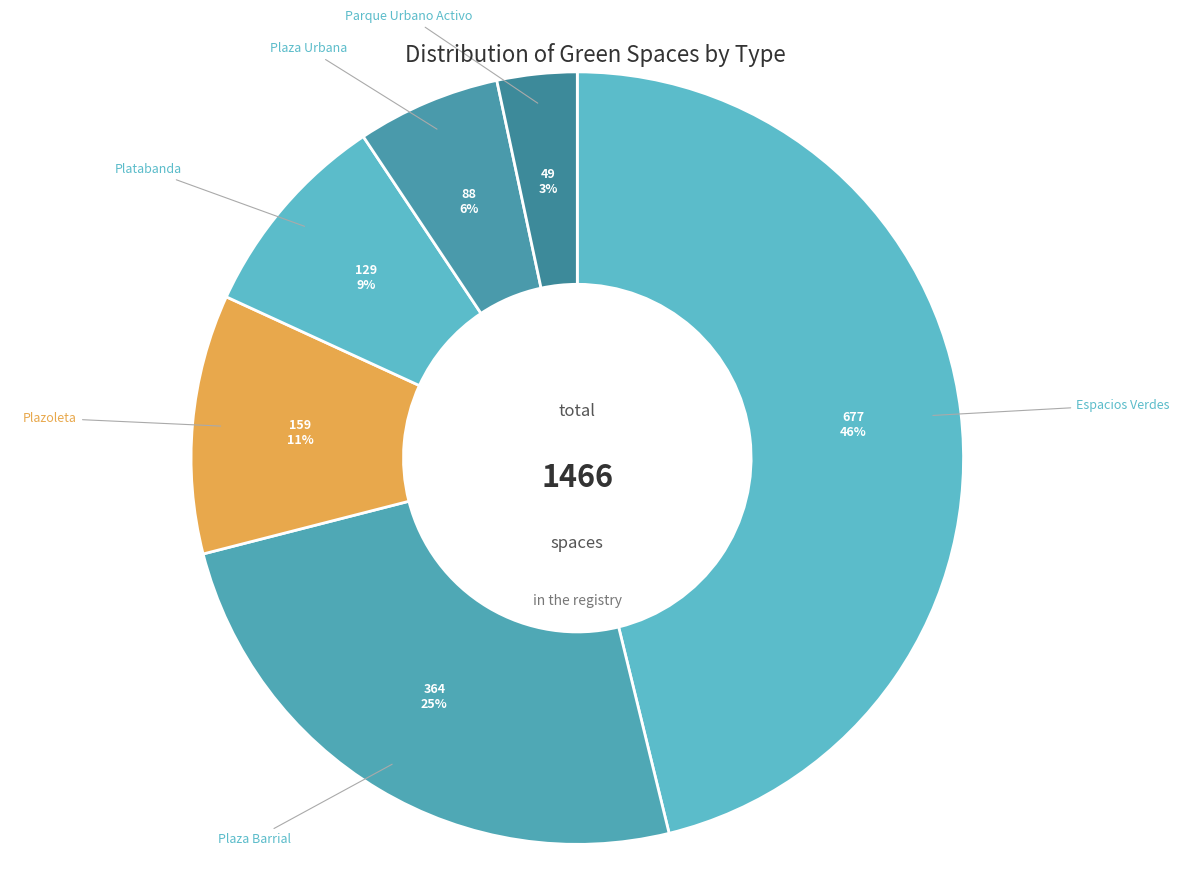

Is there any slice that represents more than half of the pie?

No